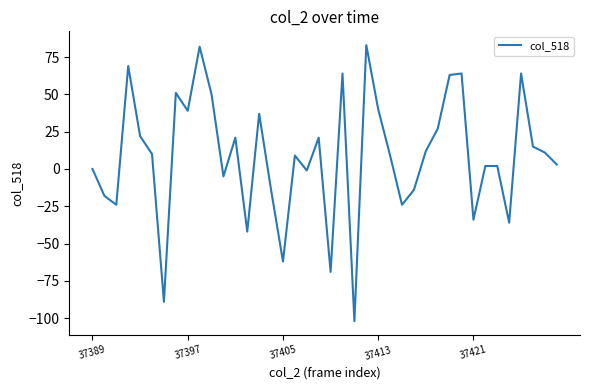

What is the smallest value displayed?

-102